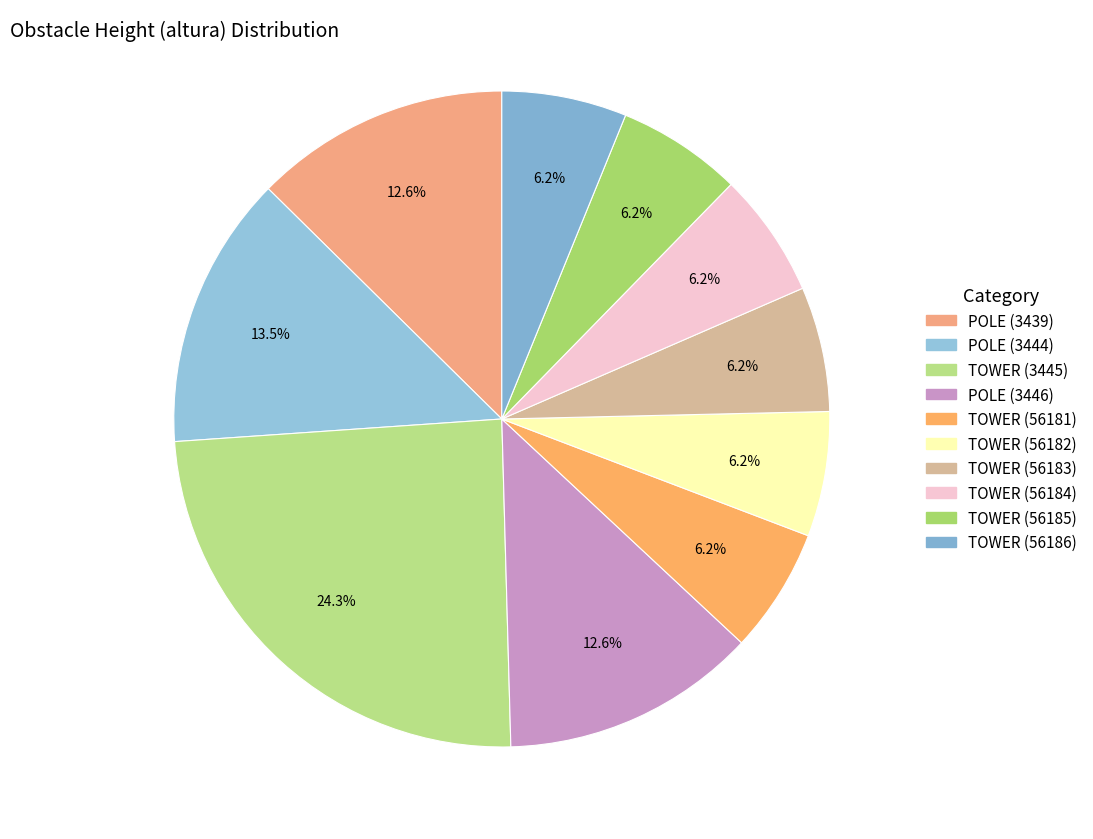

To the nearest percent, what portion does POLE (3439) represent?

13%